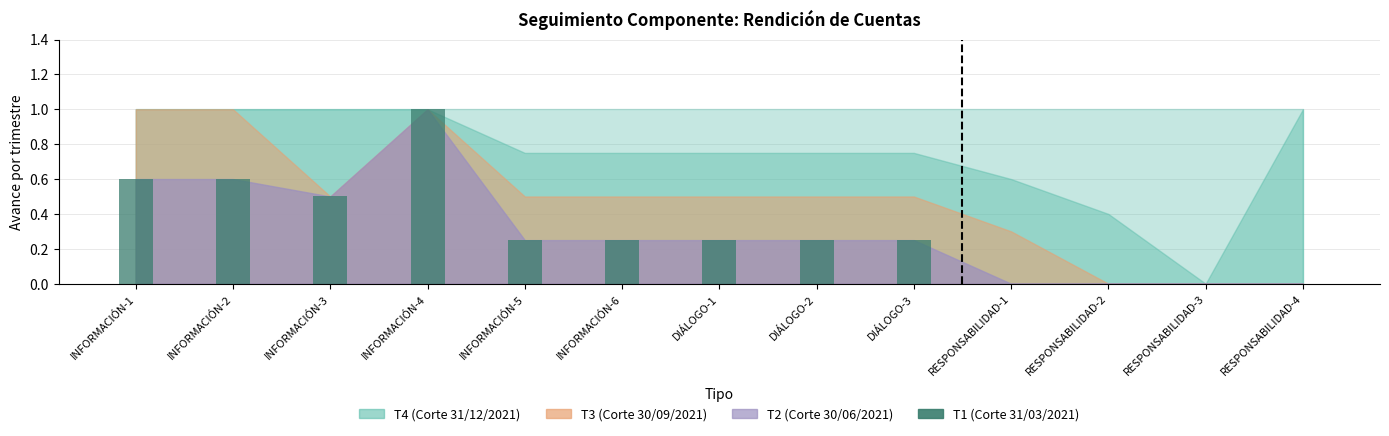

Is it true that the value at INFORMACIÓN-3 is 0.5?

True